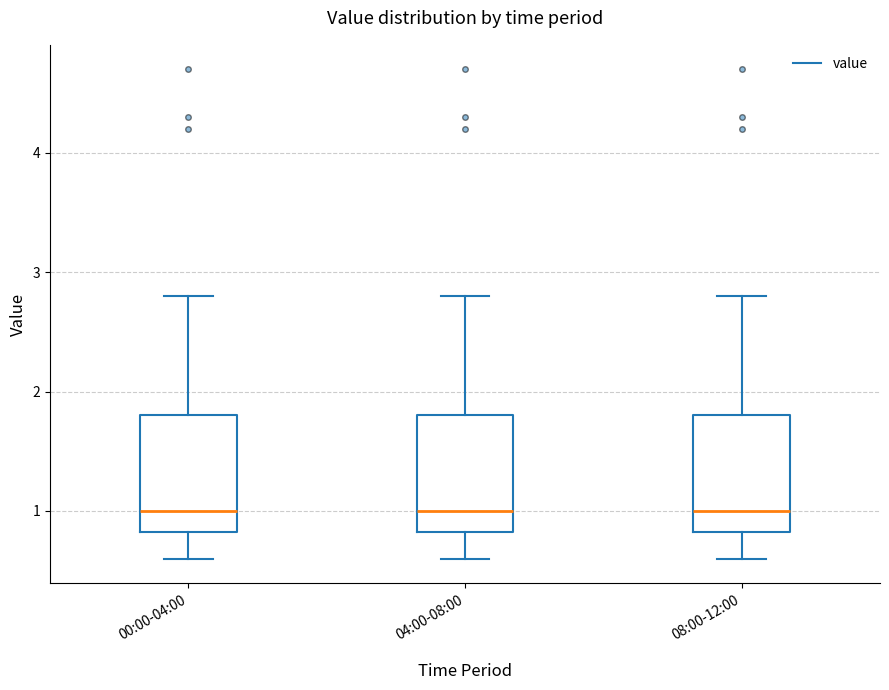

Reading left to right, transcribe this box plot: for each box, give where its median line is, the range the box spans, and where its two whiskers end, as read against the y-axis. The values are not printed on the chart, so give them approximately, as read against the axis.

00:00-04:00: median 1.0, box 0.8 to 1.8, whiskers 0.6 to 2.8
04:00-08:00: median 1.0, box 0.8 to 1.8, whiskers 0.6 to 2.8
08:00-12:00: median 1.0, box 0.8 to 1.8, whiskers 0.6 to 2.8